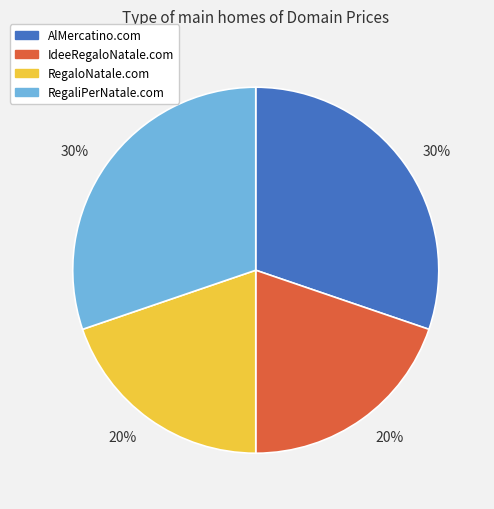

To the nearest percent, what is the difference between the largest and smallest slice percentages?

10%